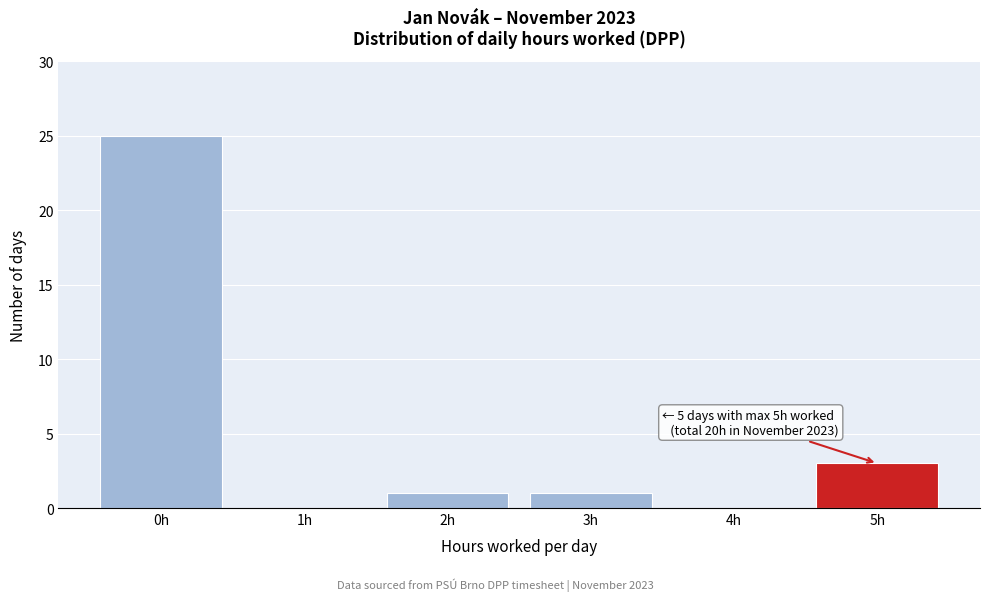

Reading left to right, extract all data points from this chart.

0h=25	1h=0	2h=1	3h=1	4h=0	5h=3